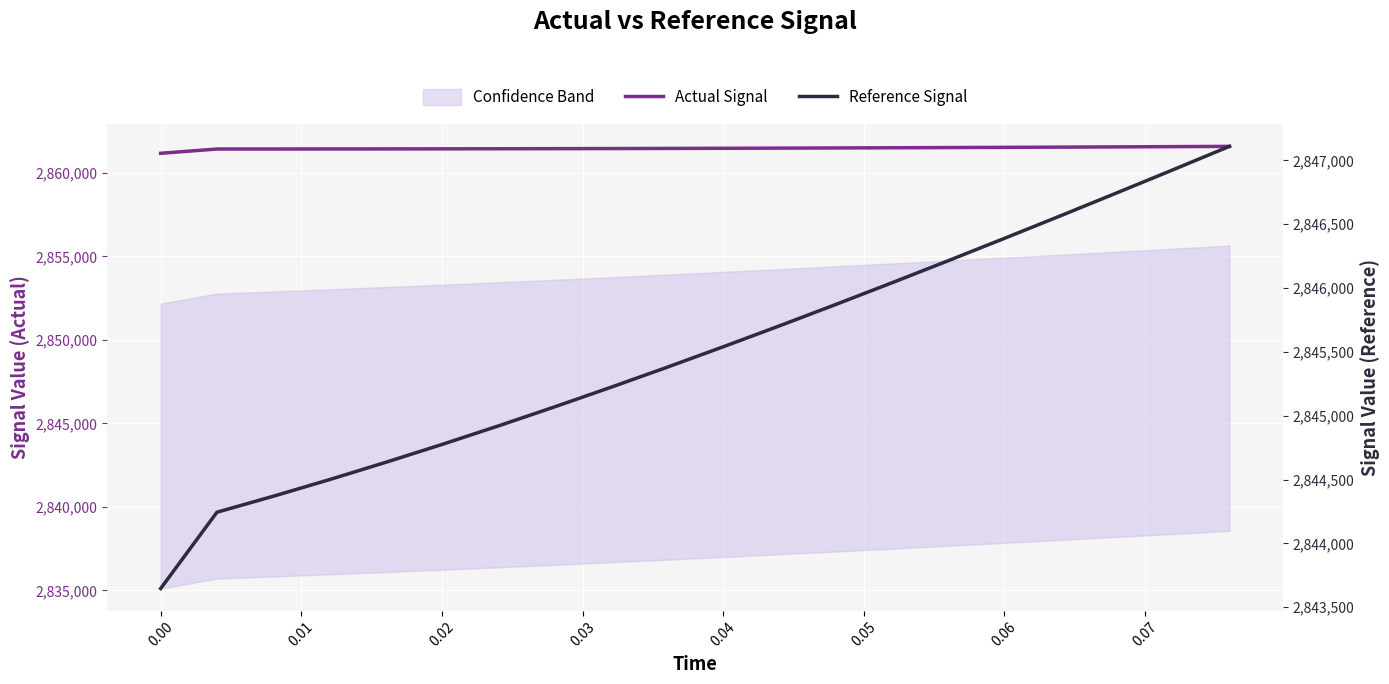

What is the sum of all Reference Signal values?

56909860.5